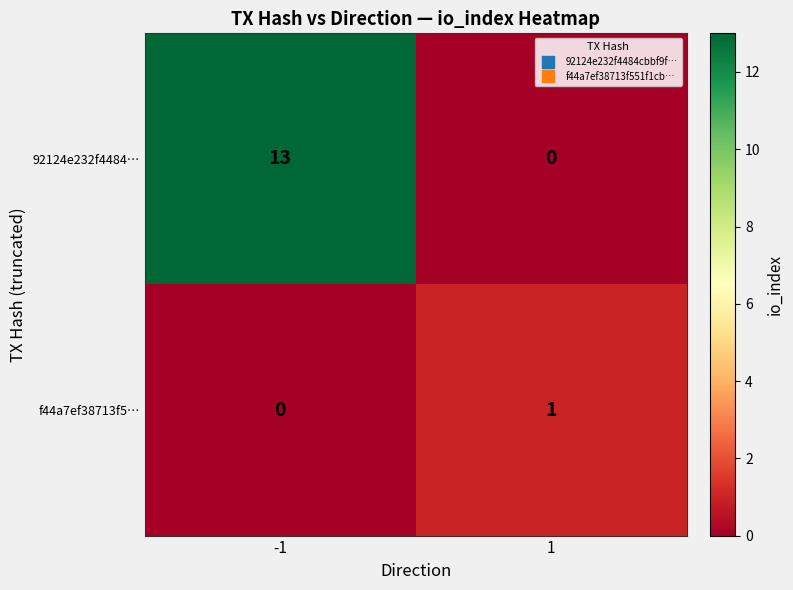

Reading right to left, list all the values displayed in this chart.

92124e232f4484…: 0	13
f44a7ef38713f5…: 1	0